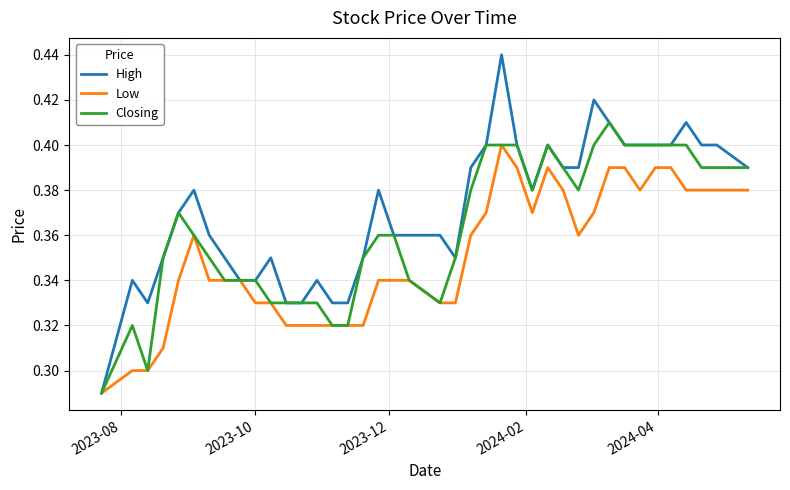

List the series in order of their overall mean, highest first.

High, Closing, Low